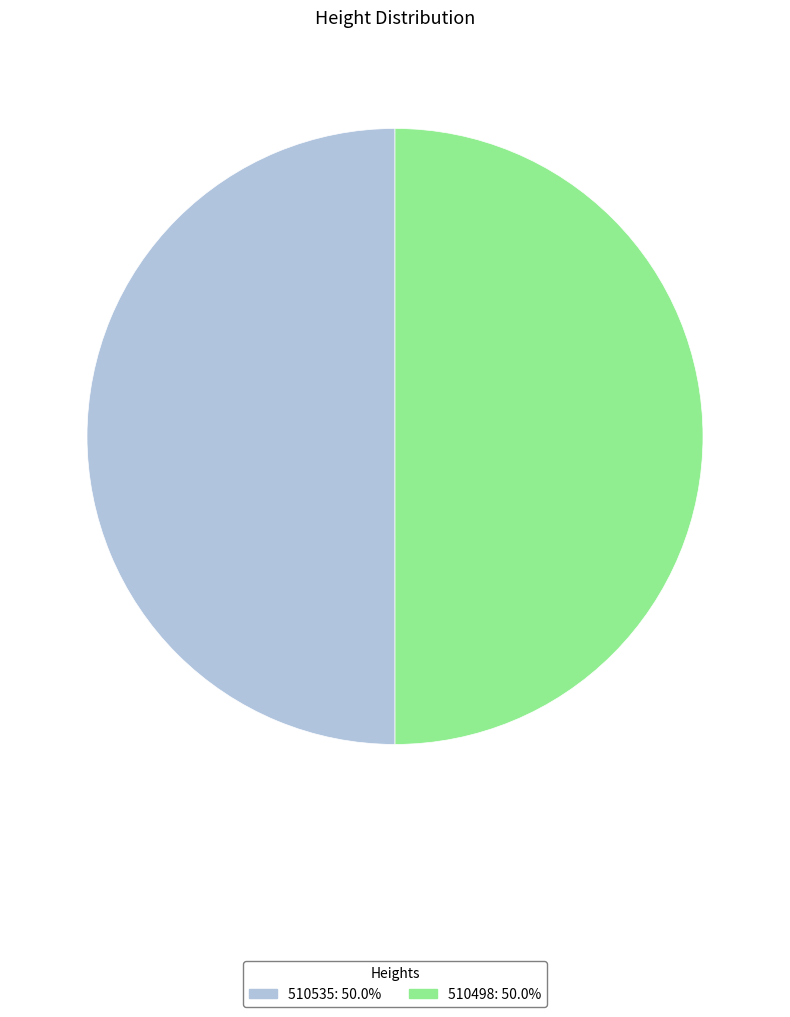

Is the sum of 510535 and 510498 greater than half?

Yes